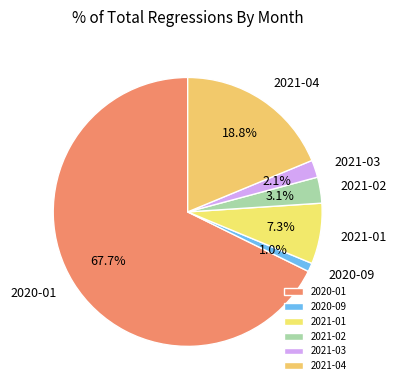

Between 2021-03 and 2020-09, which is larger?

2021-03